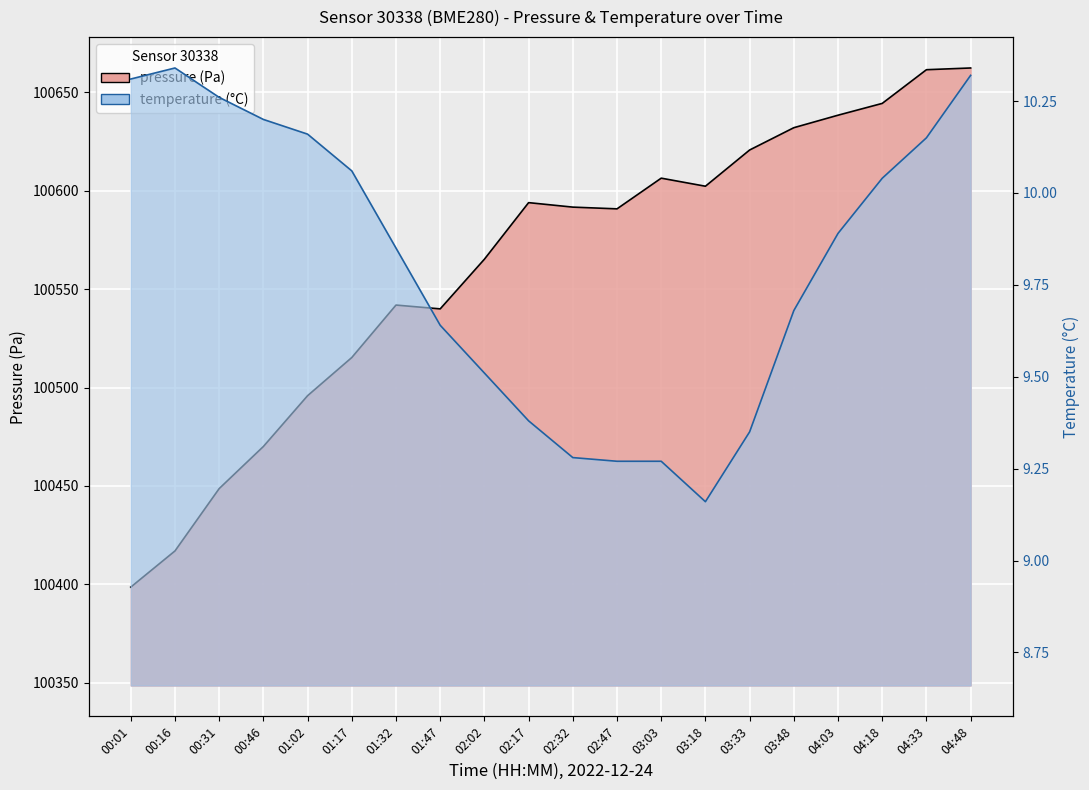

What is the label of the 5th point from the right?

03:48